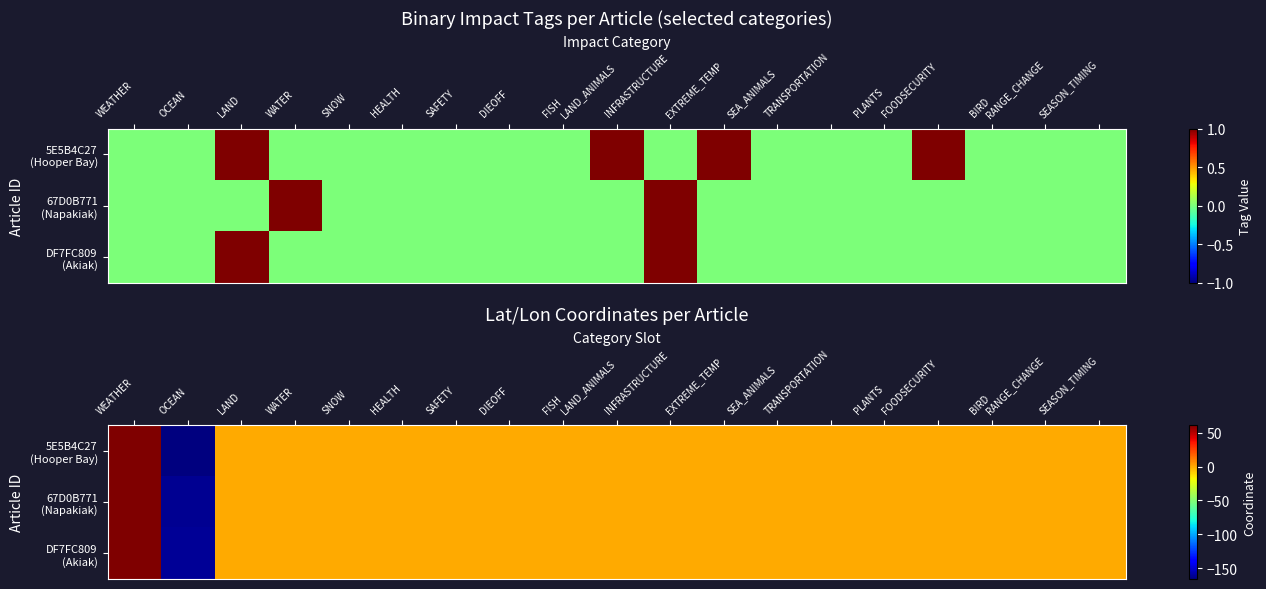

Rank the series by their maximum value, from lowest to highest.

67D0B771 (Napakiak), DF7FC809 (Akiak), 5E5B4C27 (Hooper Bay)